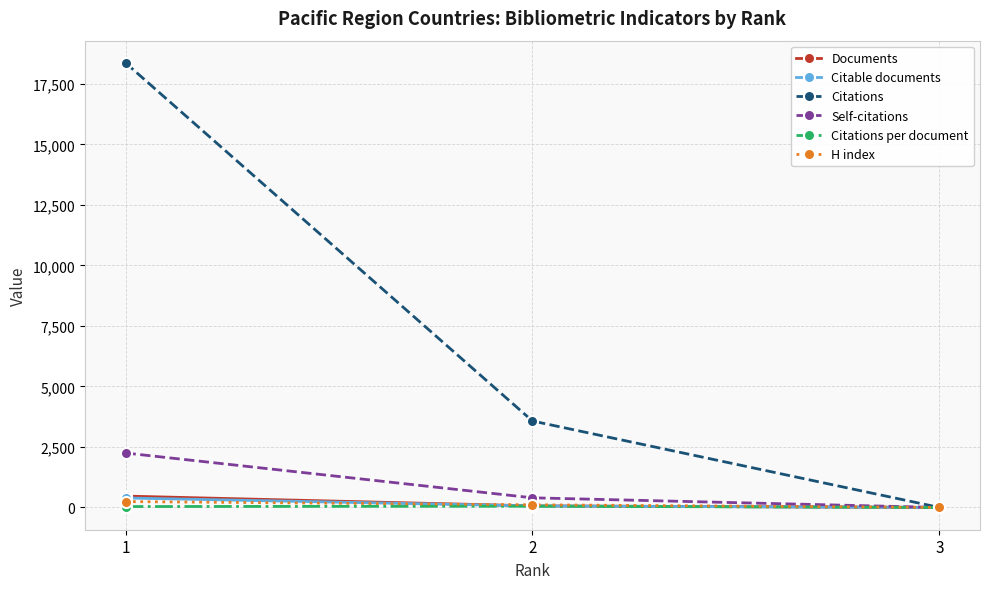

Does the chart have visible grid lines?

Yes